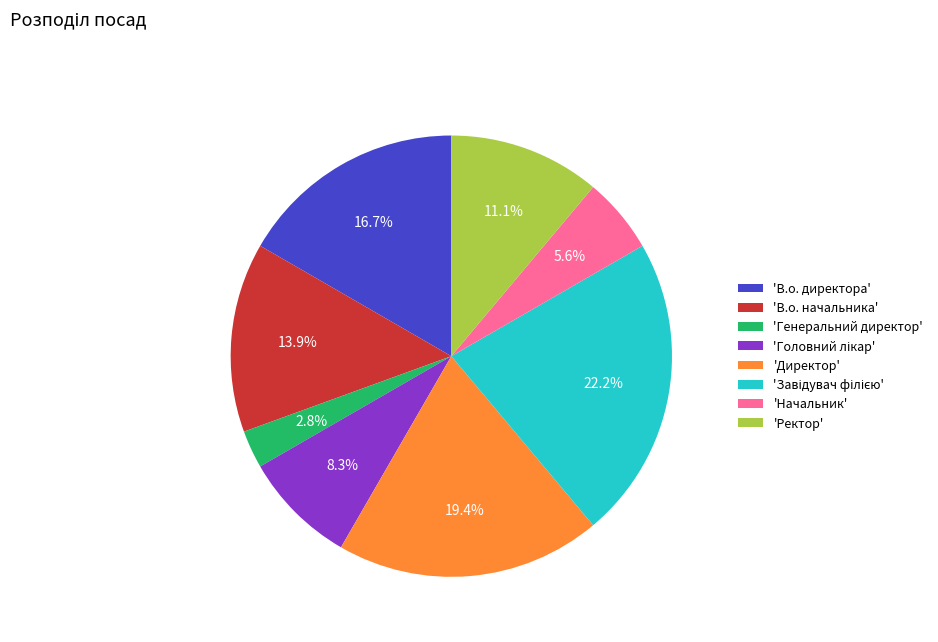

Count the number of slices in the pie.

8